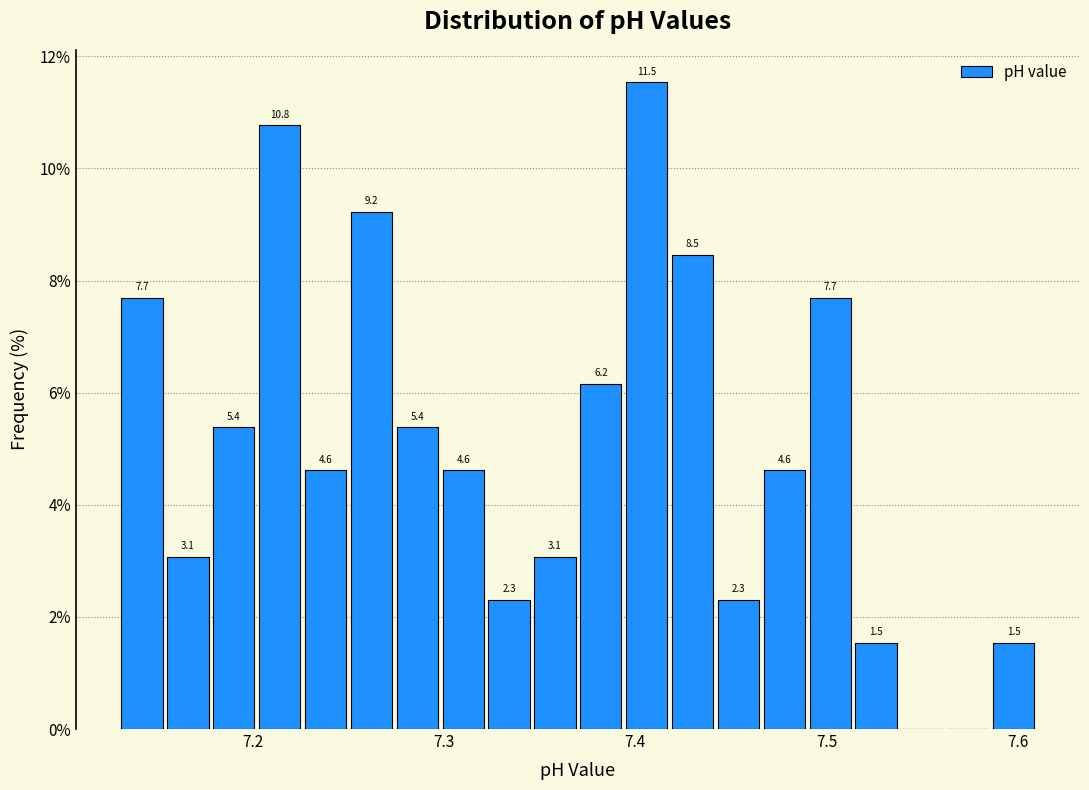

Read against the x-axis, roughly where is the centre of the tallest bar?

7.41